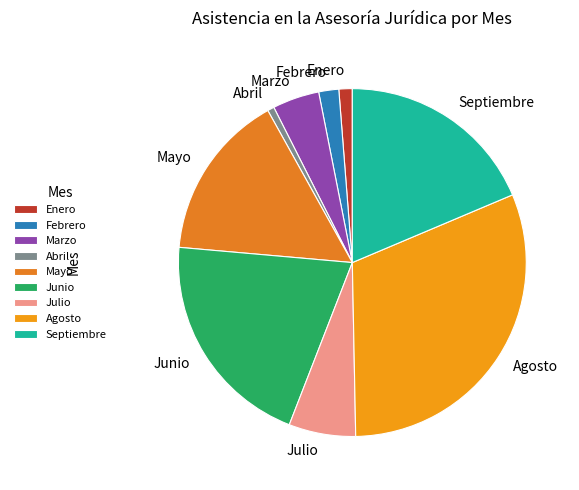

Approximately how many times larger is the value at Marzo compared to Abril?

7.0